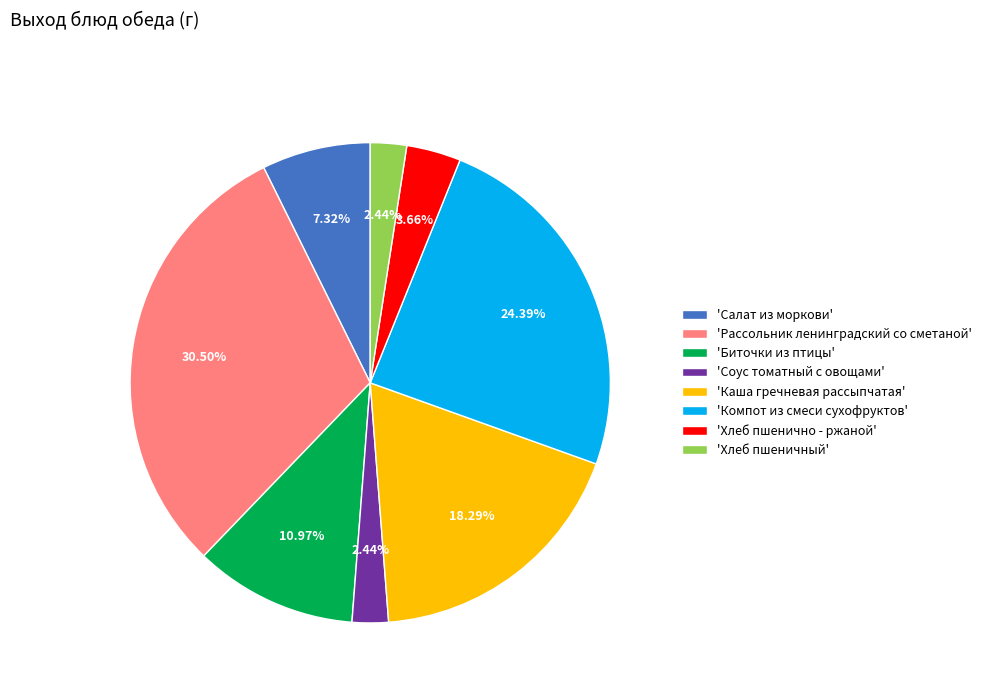

To the nearest percent, what is the average slice percentage?

12%